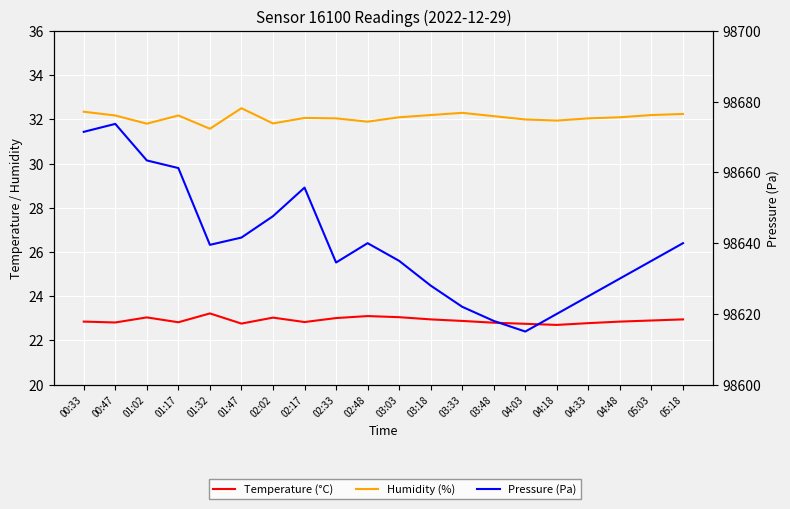

At which category does Pressure (Pa) reach its first local peak?

00:47